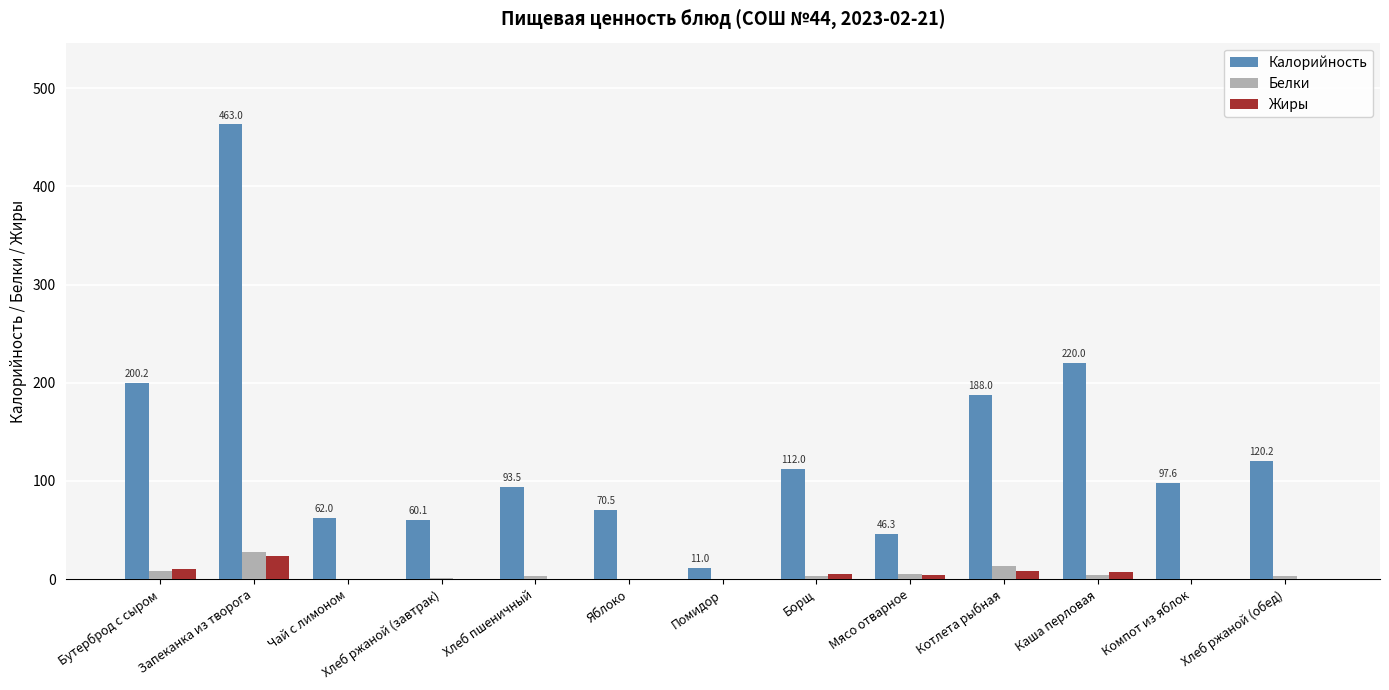

Between Запеканка из творога and Борщ, which series saw the biggest shift?

Калорийность